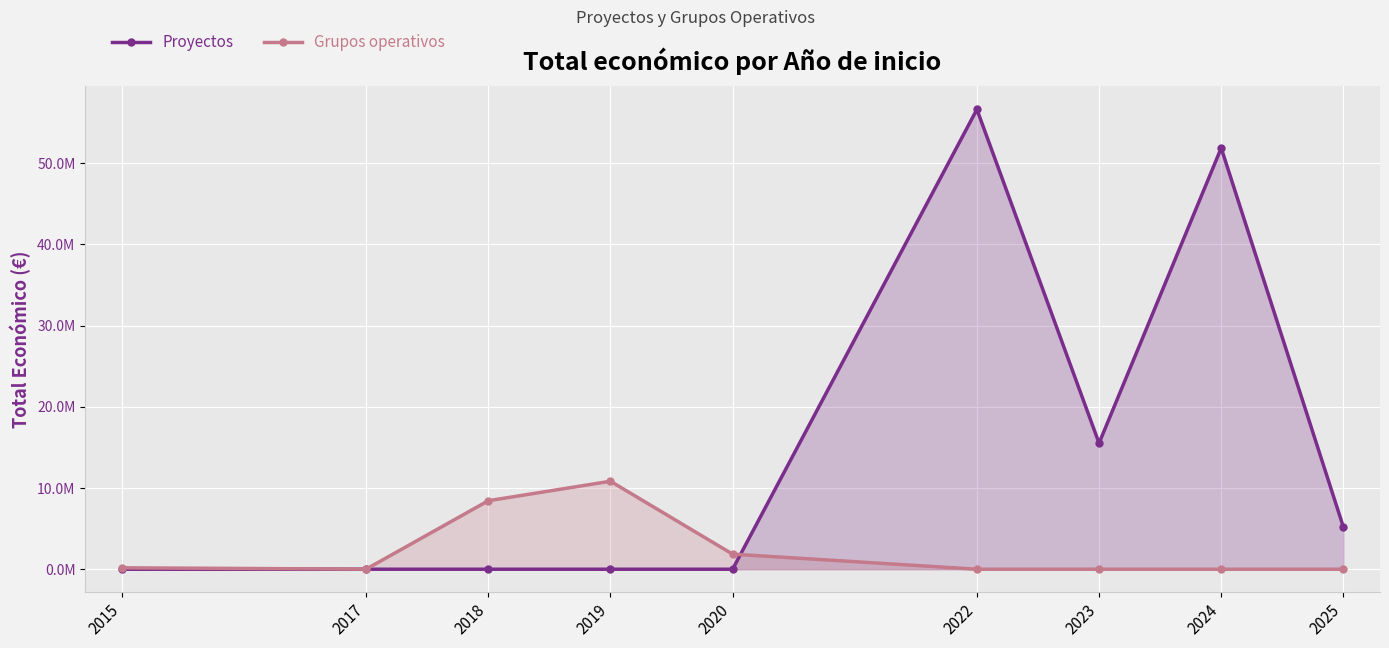

At which category does Proyectos reach its first local valley?

2023